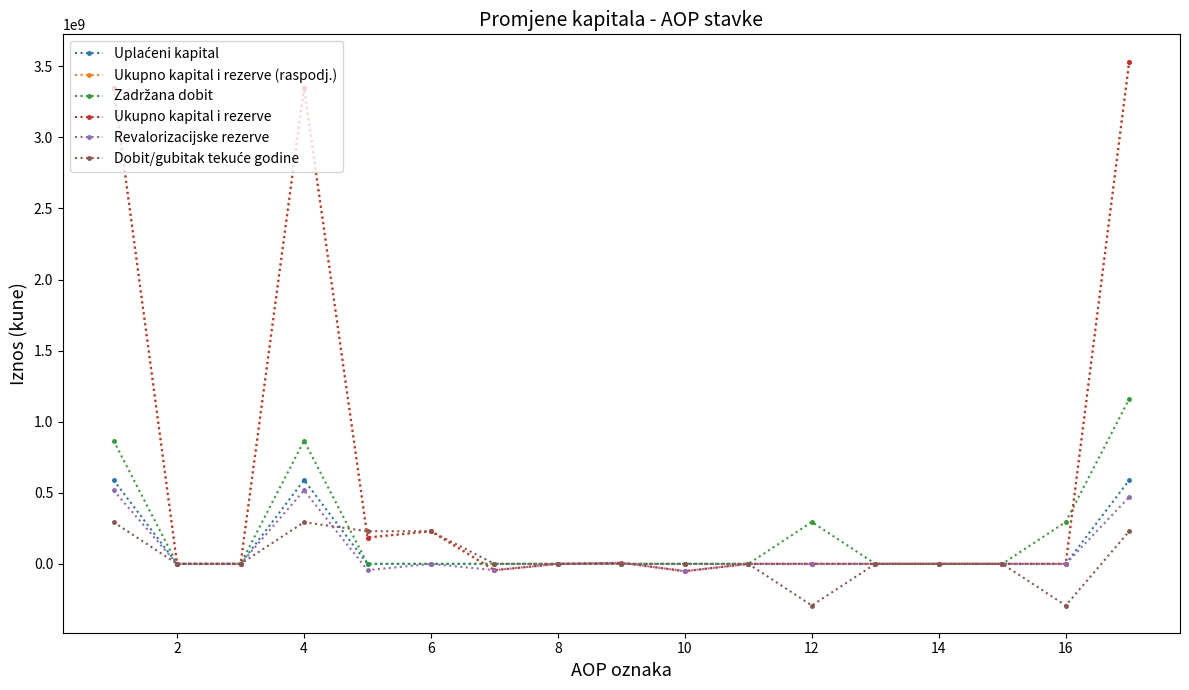

Rank the series by their maximum value, from lowest to highest.

Dobit/gubitak tekuće godine, Revalorizacijske rezerve, Uplaćeni kapital, Zadržana dobit, Ukupno kapital i rezerve (raspodj.), Ukupno kapital i rezerve